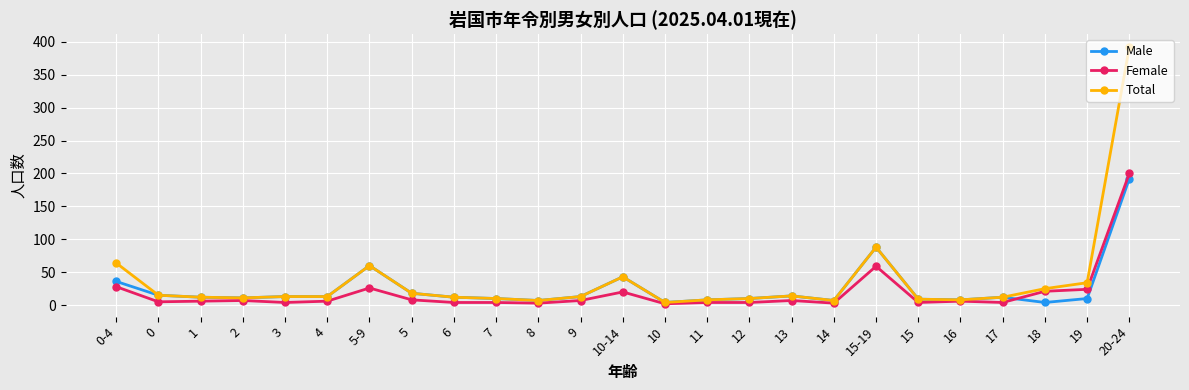

The Male series shows 60 at 5-9. True or false?

True